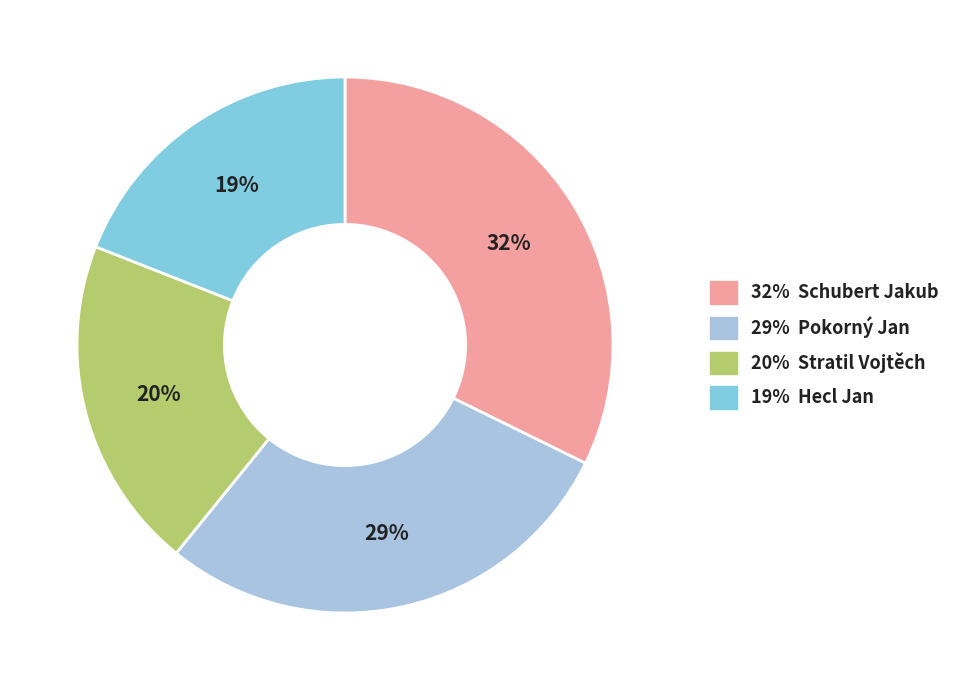

To the nearest percent, what is the average slice percentage?

25%